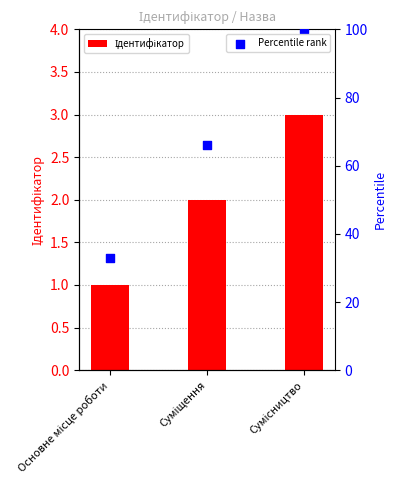

Which series has the largest total across all categories?

Percentile rank